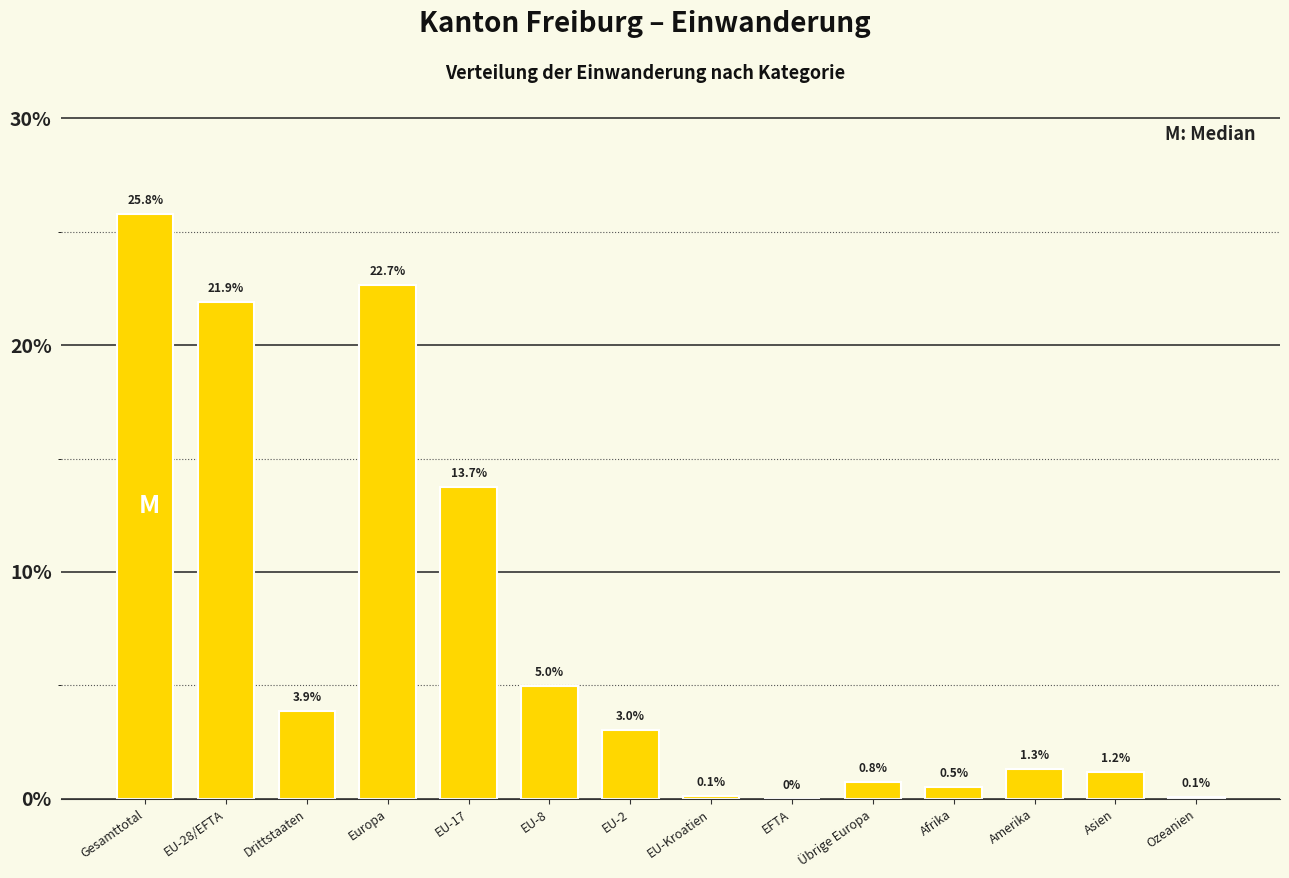

Reading left to right, transcribe all the data shown in this chart.

Gesamttotal=25.8	EU-28/EFTA=21.9	Drittstaaten=3.9	Europa=22.7	EU-17=13.7	EU-8=5.0	EU-2=3.0	EU-Kroatien=0.1	EFTA=0.0	Übrige Europa=0.8	Afrika=0.5	Amerika=1.3	Asien=1.2	Ozeanien=0.1